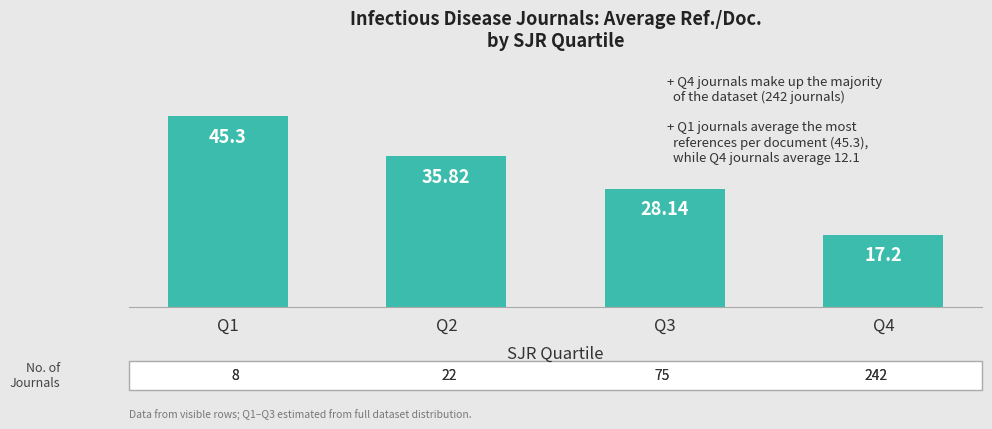

What is the value of the 2nd bar from the left?

35.8